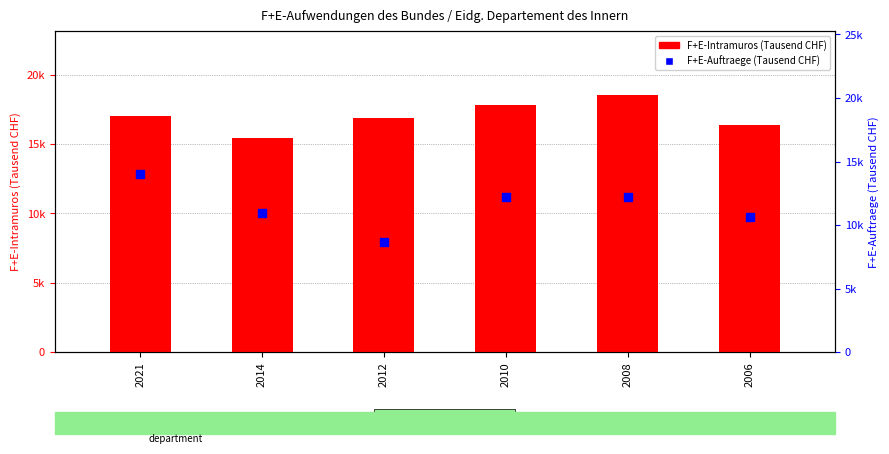

Which series has the largest Y range (max minus min)?

F+E-Auftraege